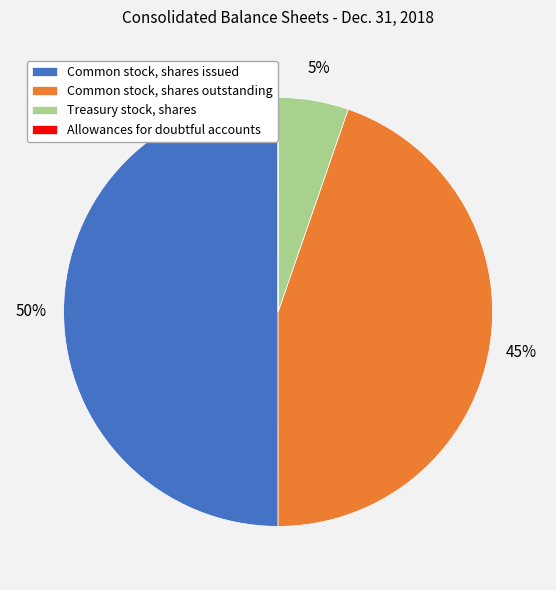

Which category has the biggest portion of the pie?

Common stock, shares issued